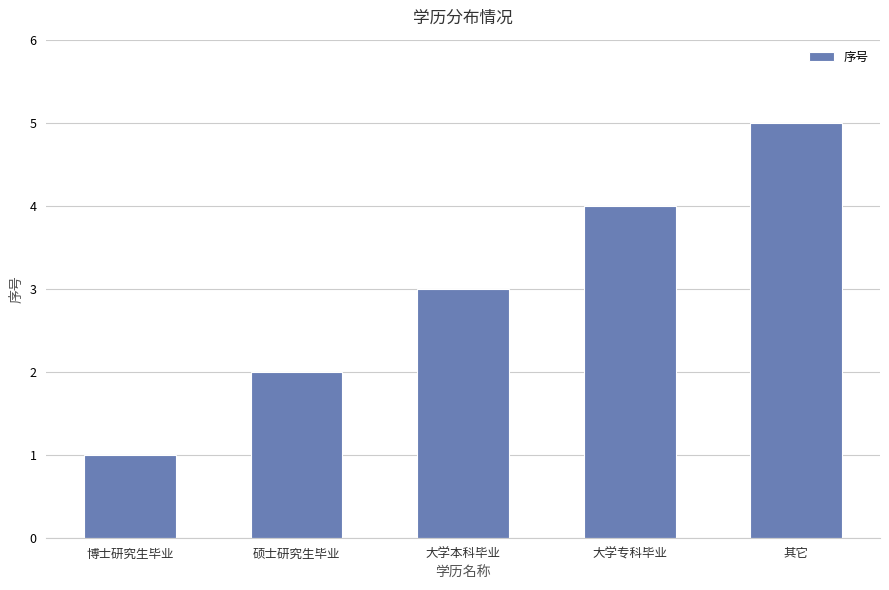

The value at 其它 is 7. True or false?

False